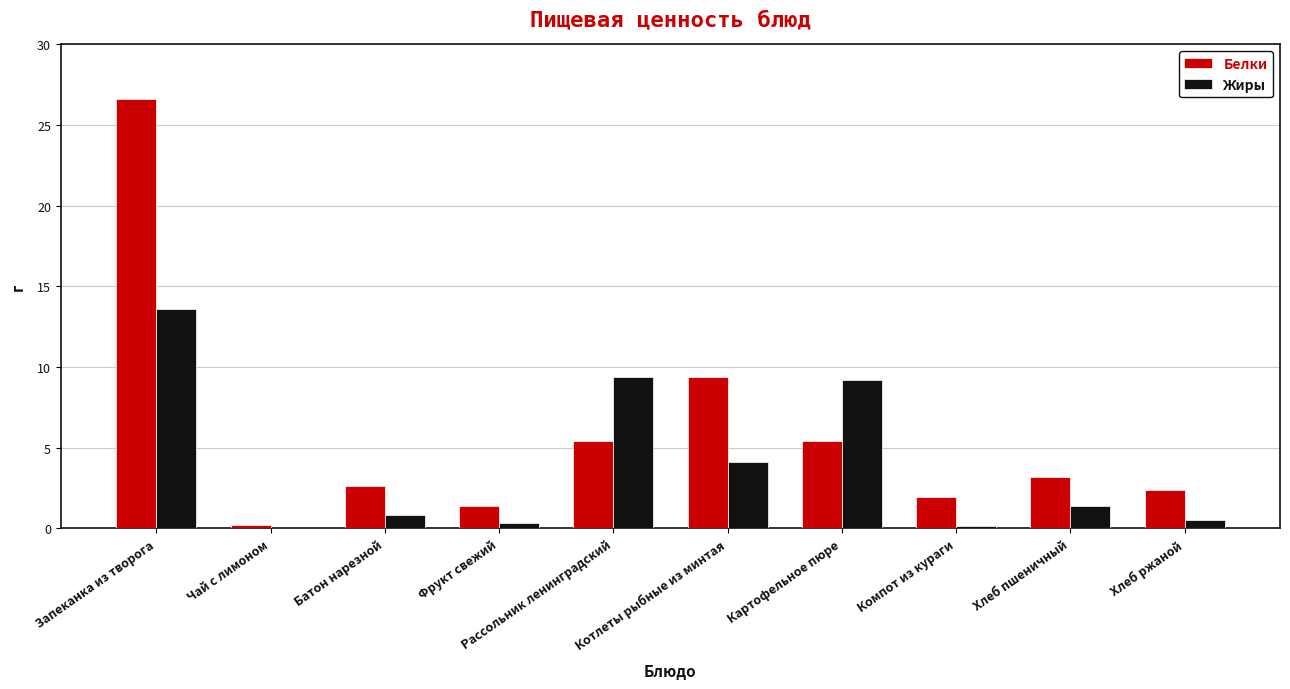

What is the difference between the Белки values at Хлеб пшеничный and Хлеб ржаной?

0.8